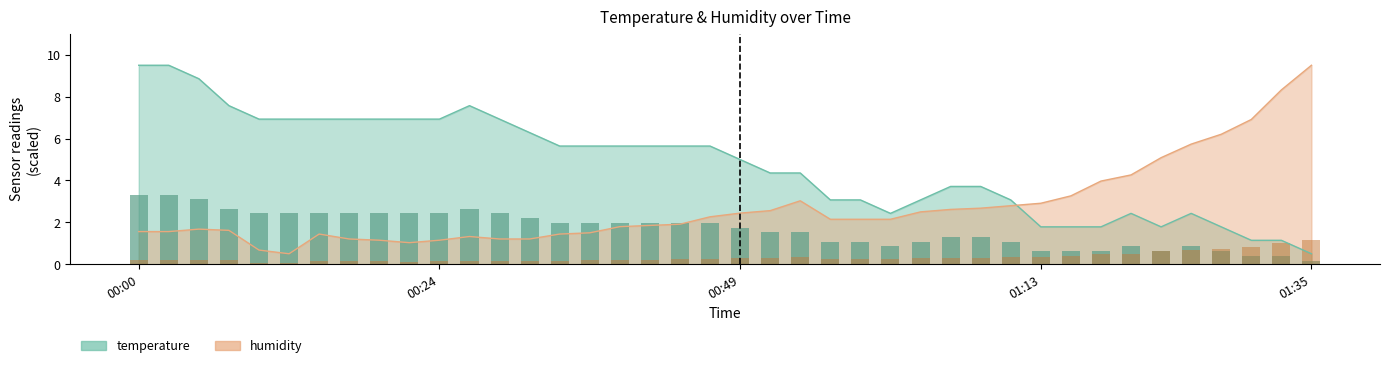

Rank the series at 32 from lowest to highest value.

humidity (bar), temperature (bar)